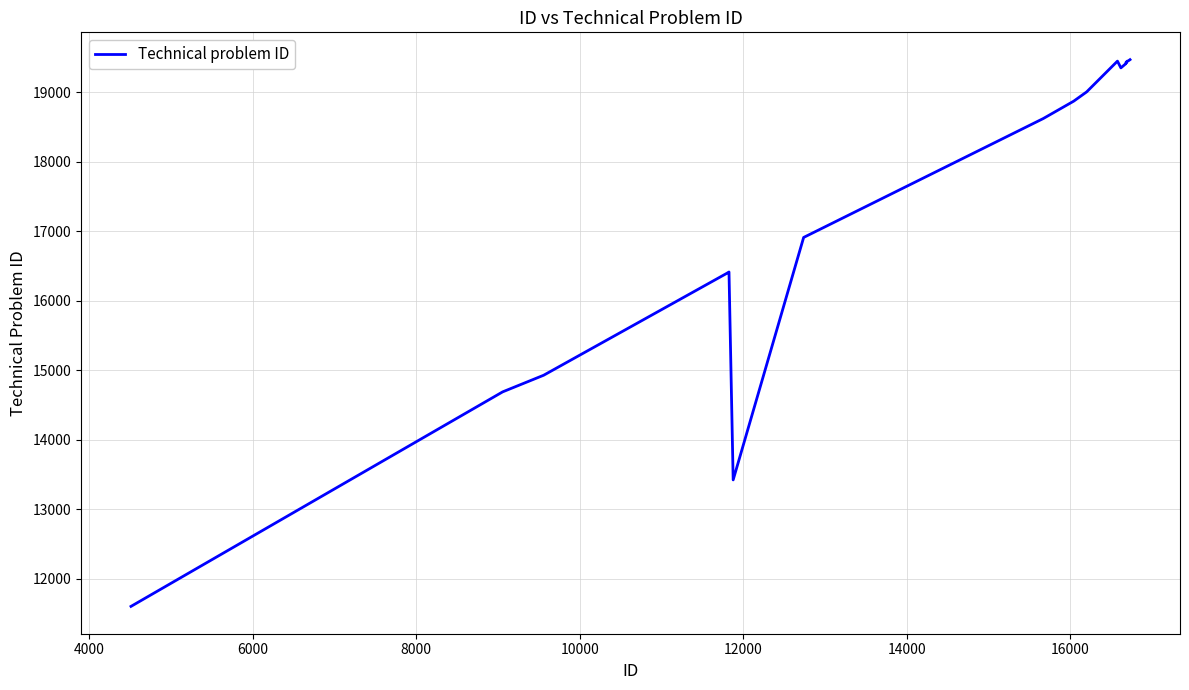

What is the smallest value displayed?

11602